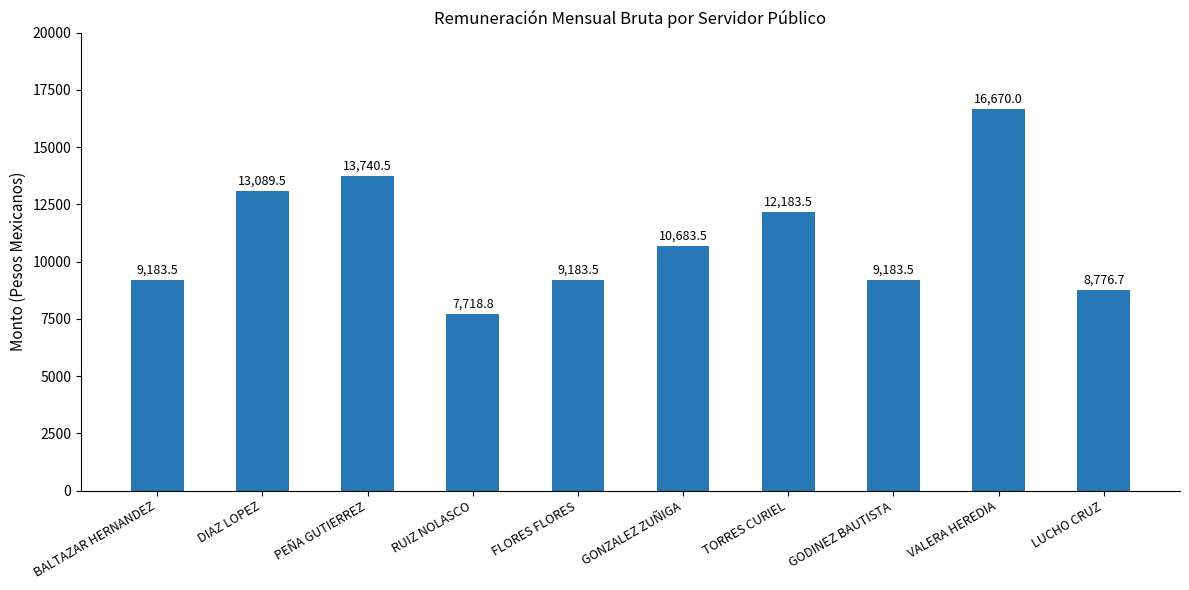

What is the difference between the maximum and second lowest values?

7893.3